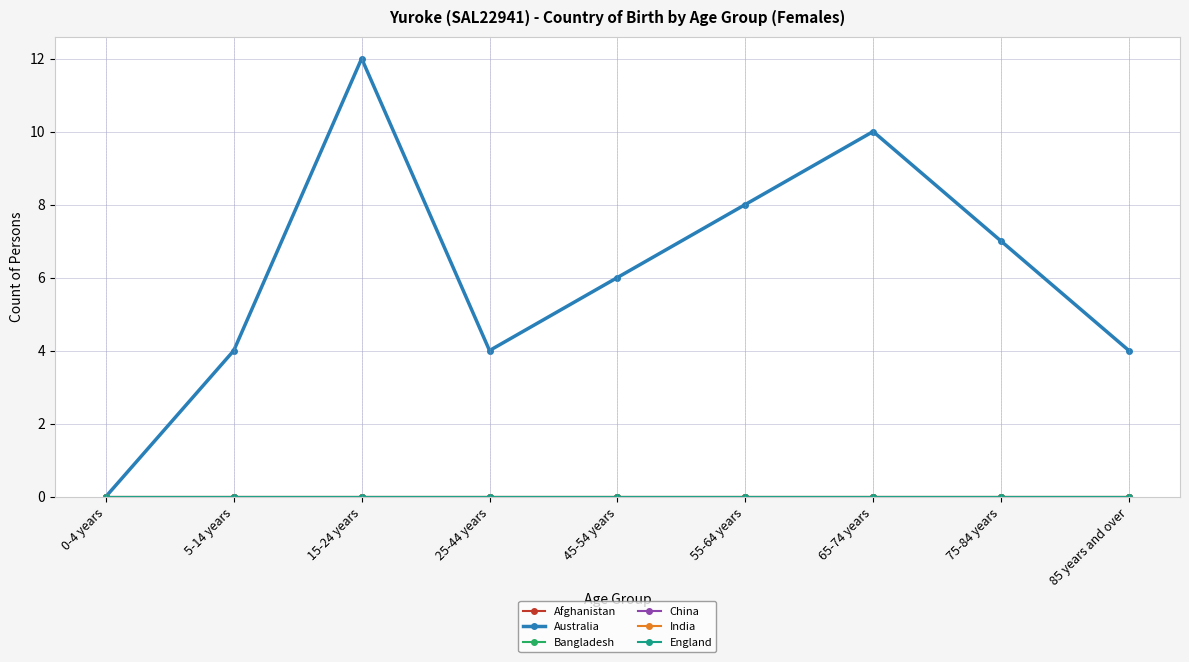

Reading right to left, what are all the values shown in this chart?

Afghanistan: 85 years and over=0	75-84 years=0	65-74 years=0	55-64 years=0	45-54 years=0	25-44 years=0	15-24 years=0	5-14 years=0	0-4 years=0
Australia: 85 years and over=4	75-84 years=7	65-74 years=10	55-64 years=8	45-54 years=6	25-44 years=4	15-24 years=12	5-14 years=4	0-4 years=0
Bangladesh: 85 years and over=0	75-84 years=0	65-74 years=0	55-64 years=0	45-54 years=0	25-44 years=0	15-24 years=0	5-14 years=0	0-4 years=0
China: 85 years and over=0	75-84 years=0	65-74 years=0	55-64 years=0	45-54 years=0	25-44 years=0	15-24 years=0	5-14 years=0	0-4 years=0
India: 85 years and over=0	75-84 years=0	65-74 years=0	55-64 years=0	45-54 years=0	25-44 years=0	15-24 years=0	5-14 years=0	0-4 years=0
England: 85 years and over=0	75-84 years=0	65-74 years=0	55-64 years=0	45-54 years=0	25-44 years=0	15-24 years=0	5-14 years=0	0-4 years=0